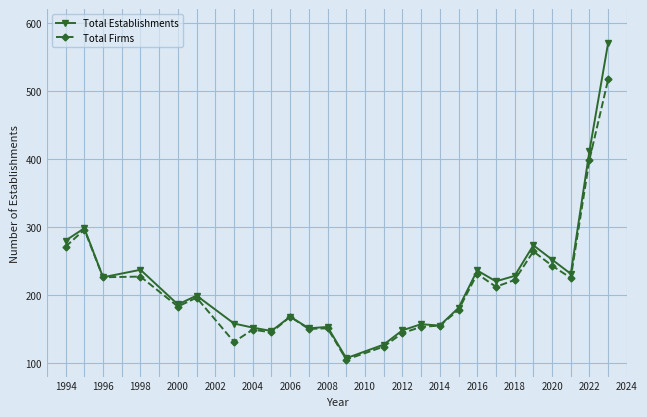

Rank the series by their average value, from highest to lowest.

Total Establishments, Total Firms